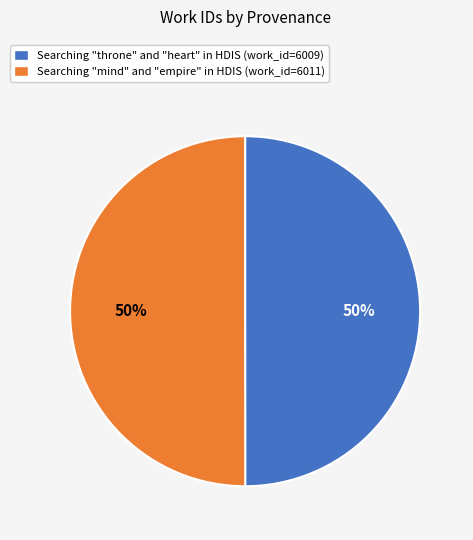

What percentage is the Searching "mind" and "empire" in HDIS (work_id=6011) slice, to the nearest percent?

50%